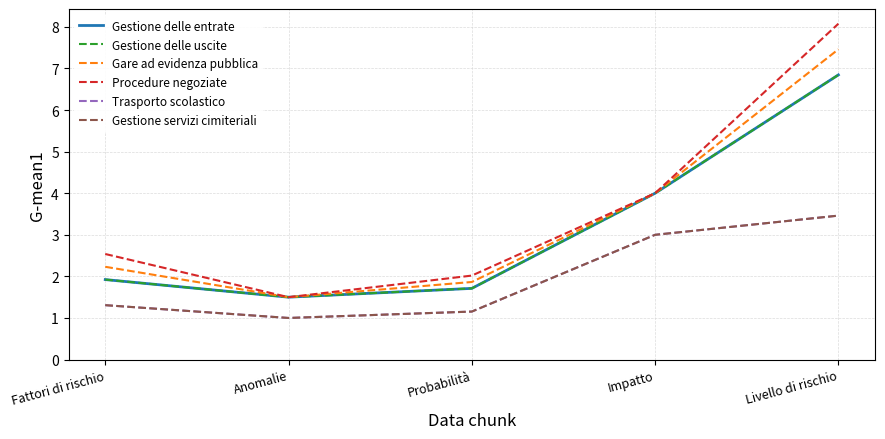

Does the chart have visible grid lines?

Yes